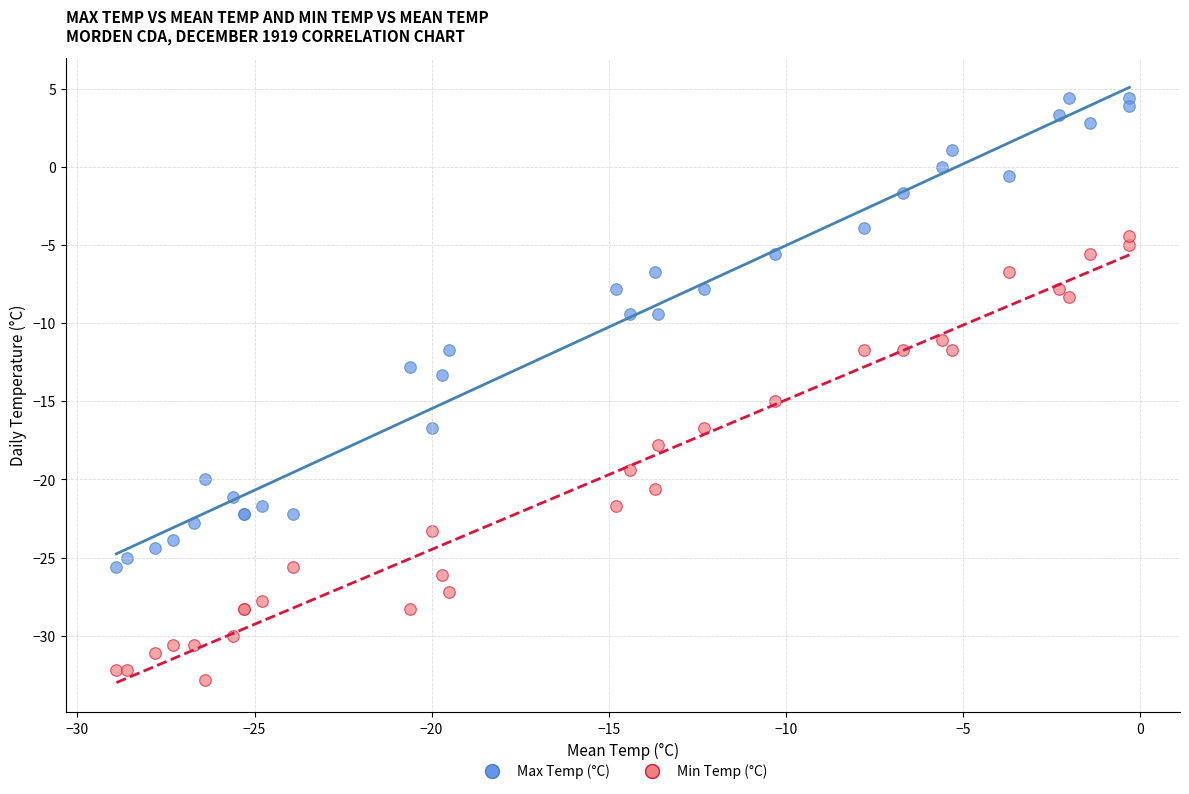

Which series contains the lowest Y value?

Min Temp (°C)